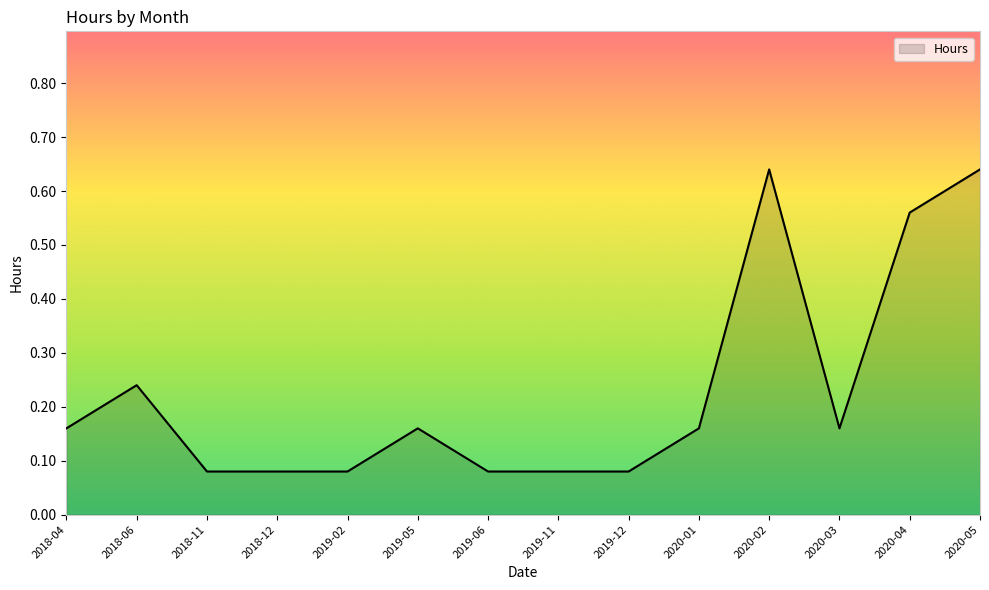

What is the change in value from 2018-06 to 2020-02?

+0.4